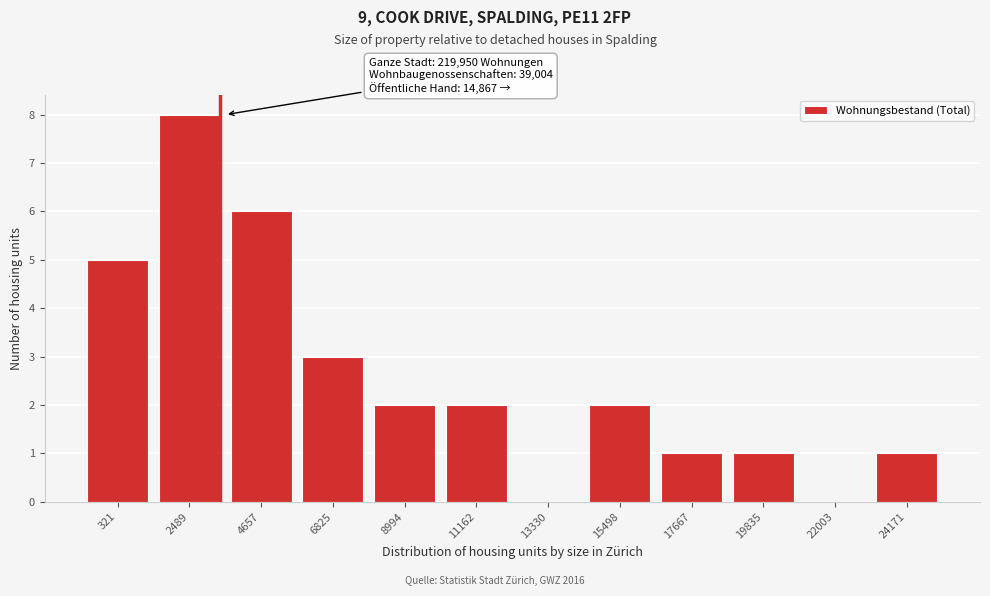

Reading left to right, transcribe all the data shown in this chart.

321=5	2489=8	4657=6	6825=3	8994=2	11162=2	13330=0	15498=2	17667=1	19835=1	22003=0	24171=1